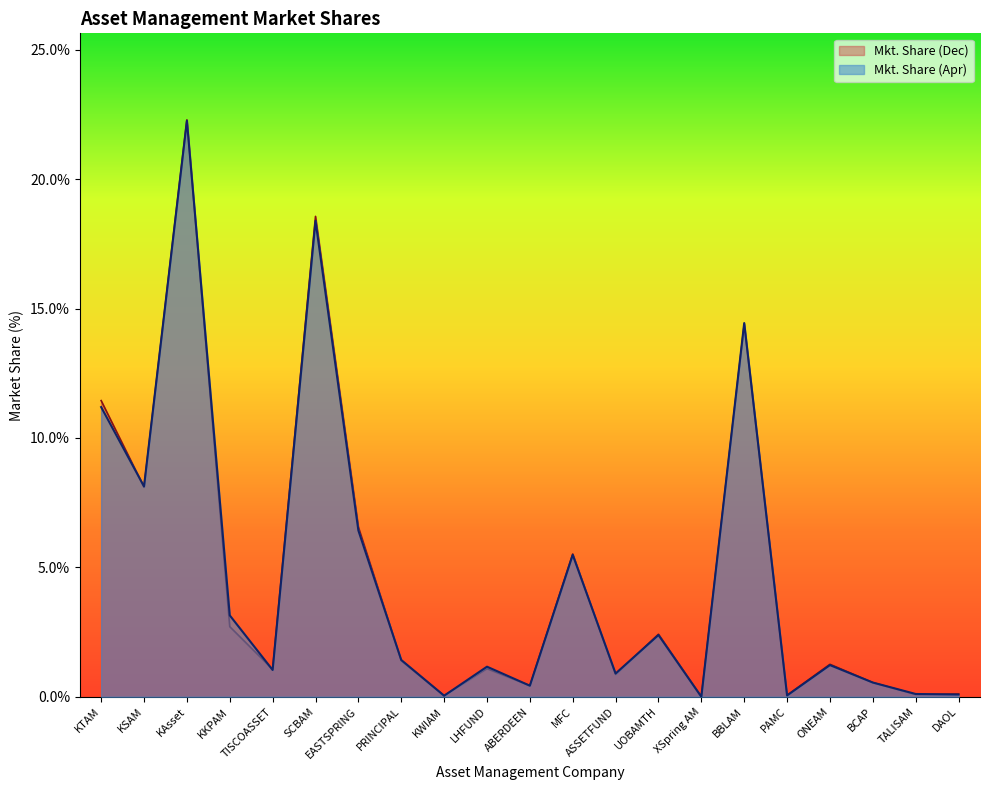

Does the chart display data point markers on the line(s)?

No